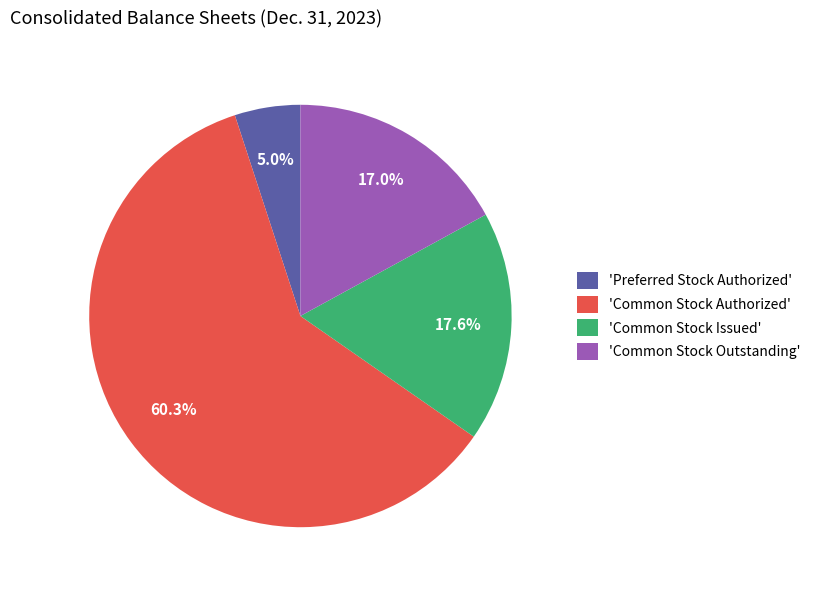

Which category has the biggest portion of the pie?

'Common Stock Authorized'